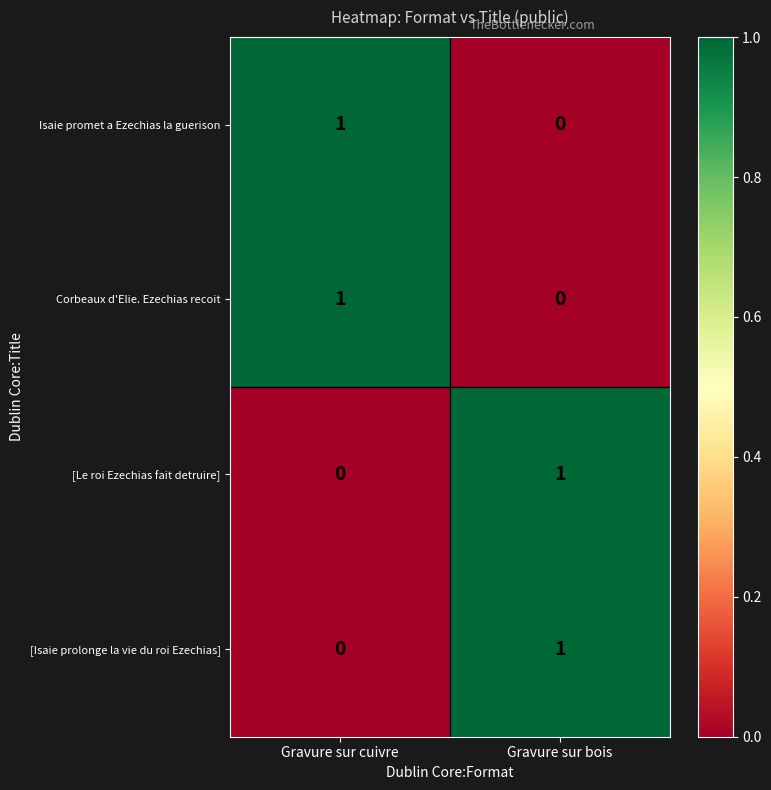

Reading left to right, list all the values displayed in this chart.

Isaie promet a Ezechias la guerison: Gravure sur cuivre=1	Gravure sur bois=0
Corbeaux d'Elie. Ezechias recoit: Gravure sur cuivre=1	Gravure sur bois=0
[Le roi Ezechias fait detruire]: Gravure sur cuivre=0	Gravure sur bois=1
[Isaie prolonge la vie du roi Ezechias]: Gravure sur cuivre=0	Gravure sur bois=1